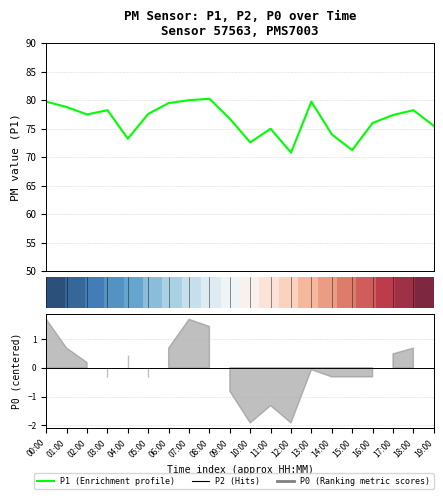

Read the P1 value at 11:00.

75.0